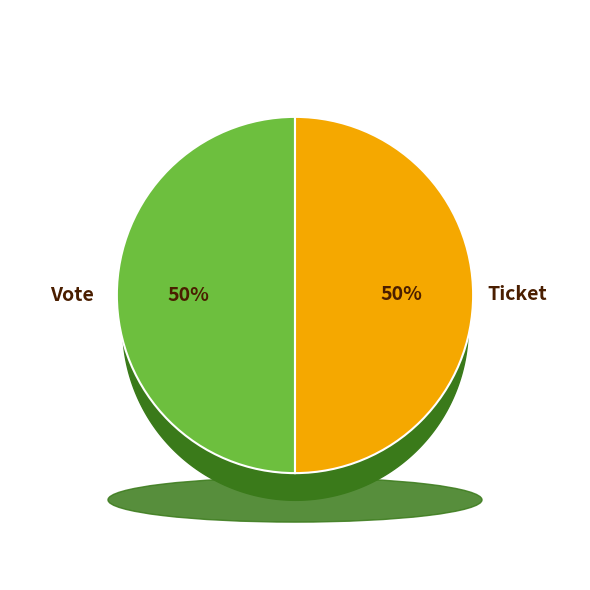

To the nearest percent, what is the combined percentage of Ticket and Vote?

100%